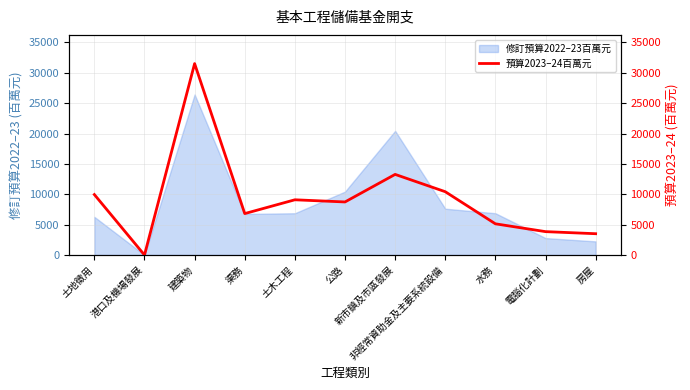

True or false: the data has more than 1 interior local peaks.

True